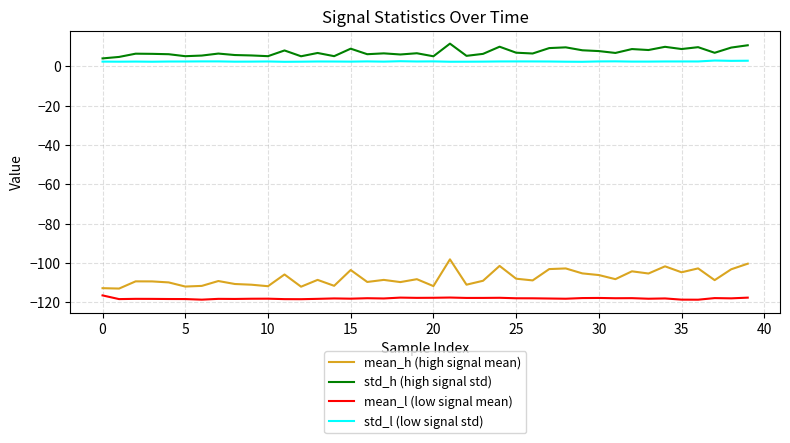

What is the maximum value for std_h (high signal std)?

11.5